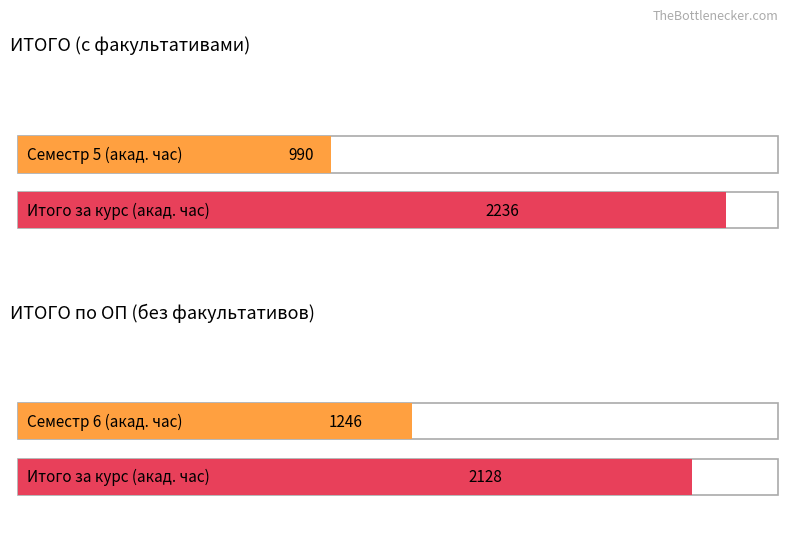

List the series in order of their peak value, highest first.

Итого за курс (Всего), Семестр 6 (Всего), Семестр 5 (Всего)